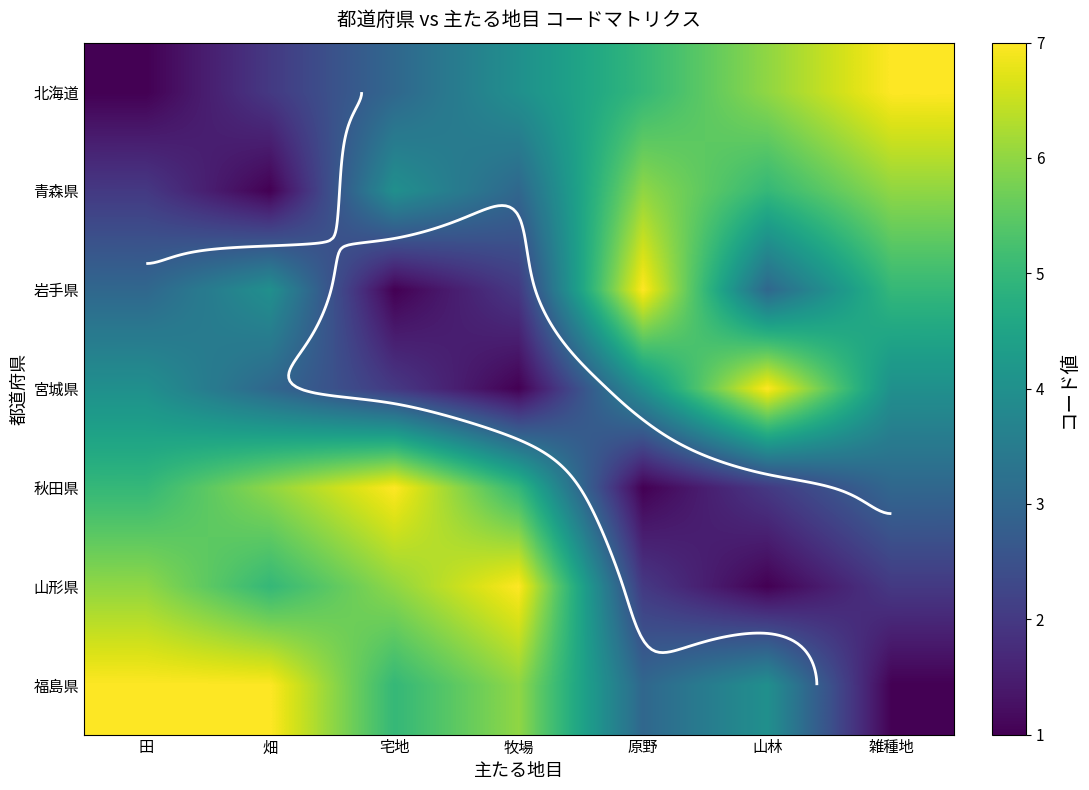

Where does the 福島県 series first go above 5?

田